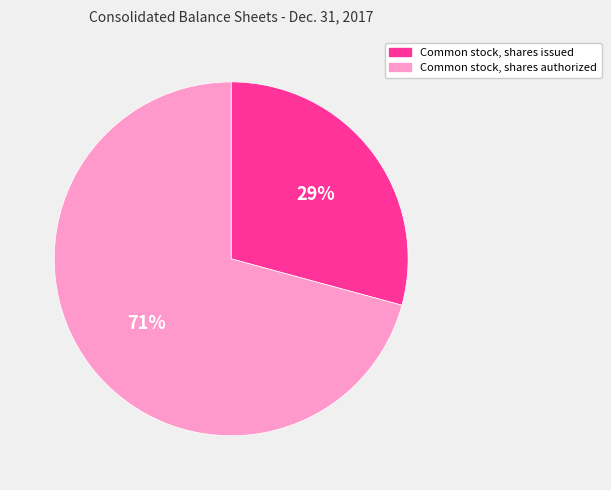

To the nearest percent, what is the difference between the largest and smallest slice percentages?

42%